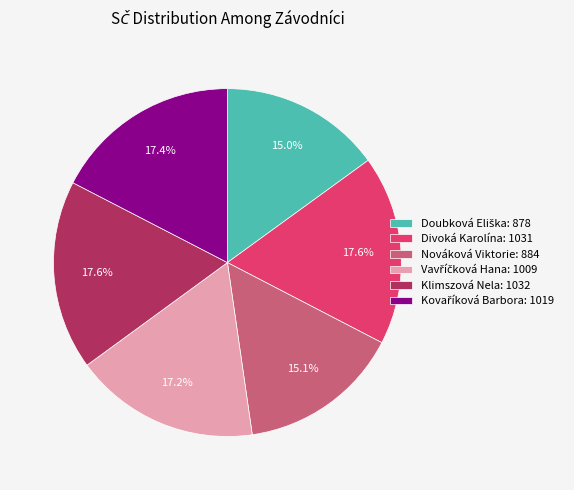

What percentage is the Klimszová Nela slice, to the nearest percent?

18%